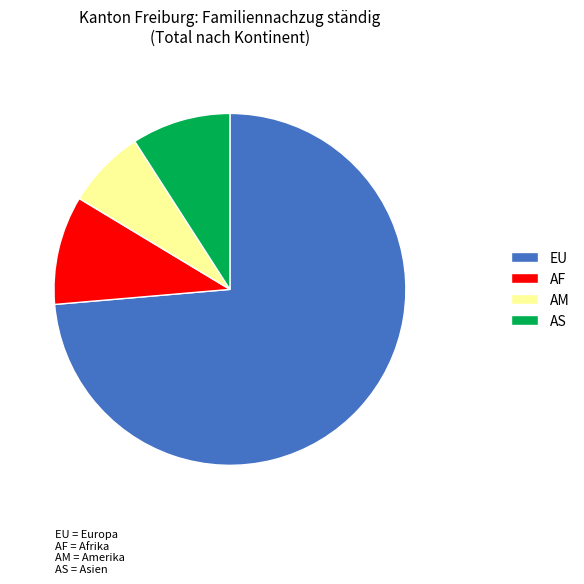

Combined, do AS and EU account for over 50%?

Yes